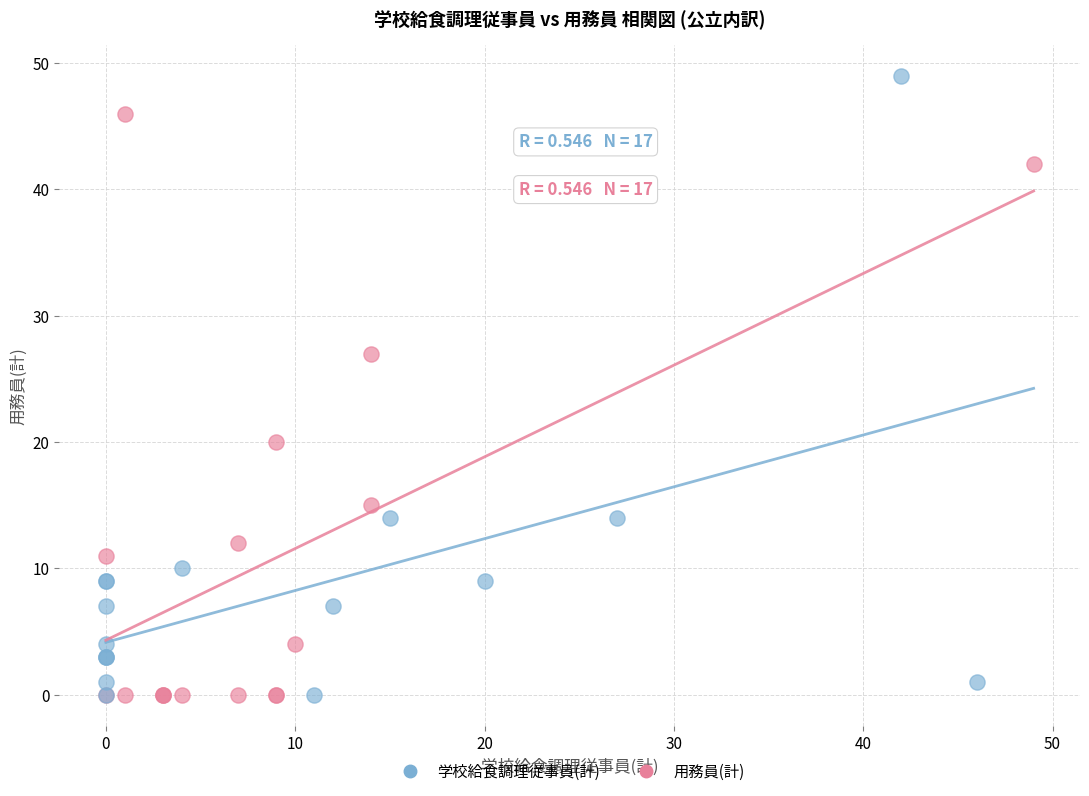

Which series has the widest spread of Y values?

学校給食調理従事員(計)